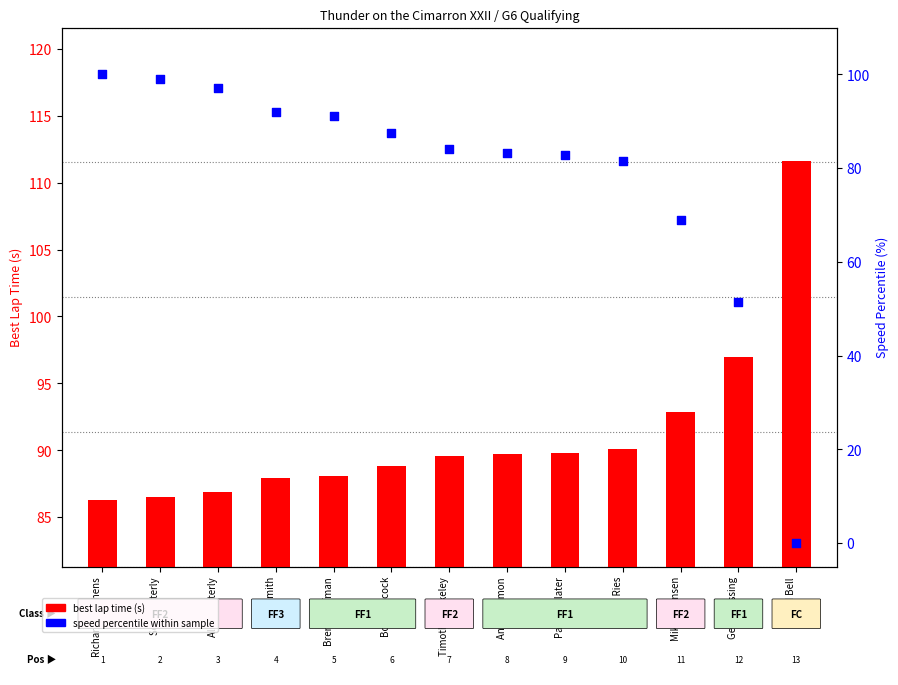

Which series reaches the minimum Y coordinate?

speed percentile within sample